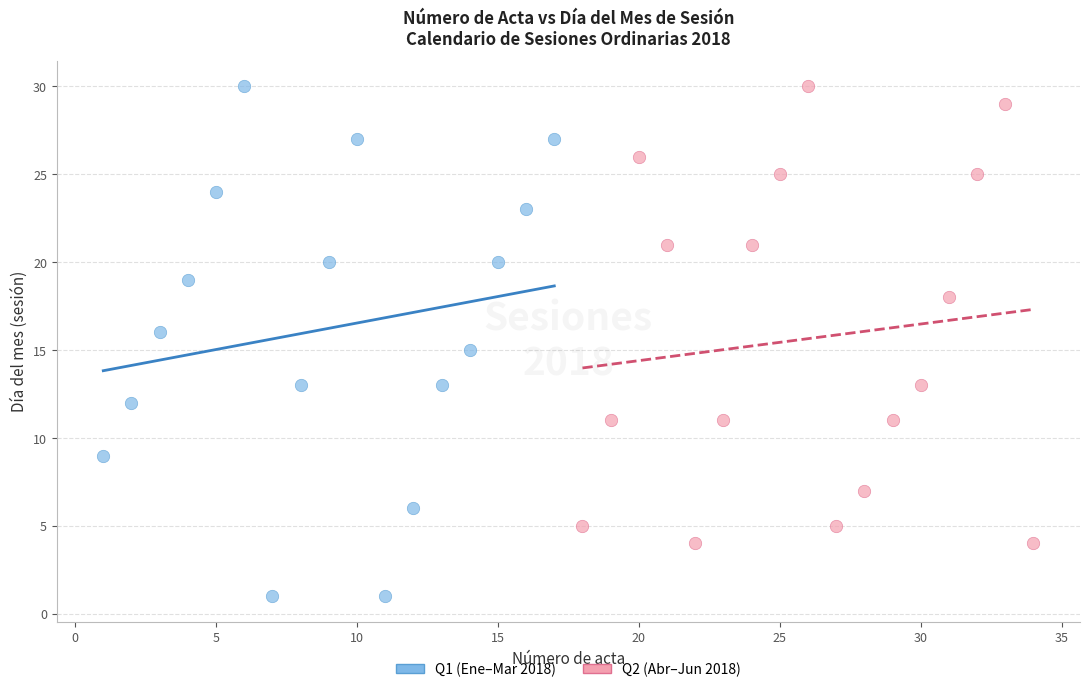

Which series has the largest Y range (max minus min)?

Q1 (Ene–Mar 2018)